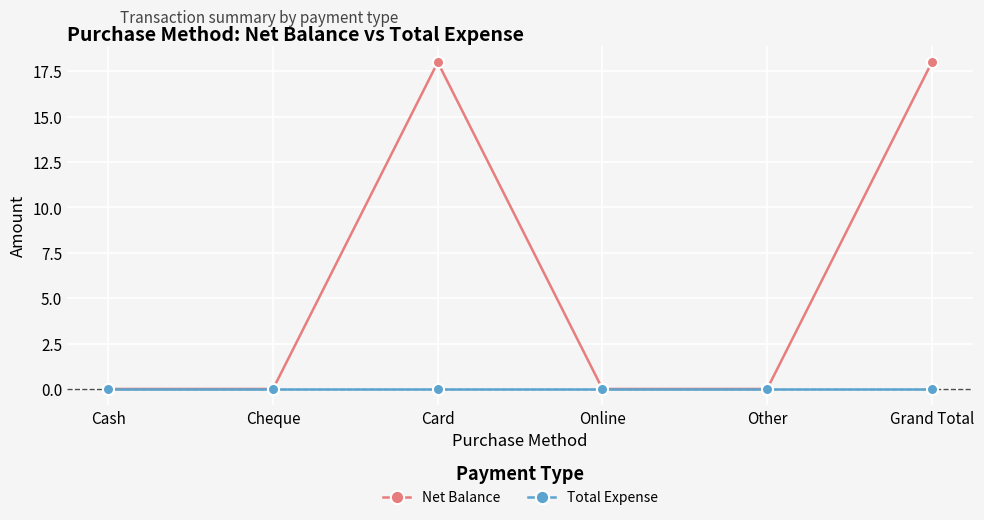

Does the chart have visible grid lines?

Yes